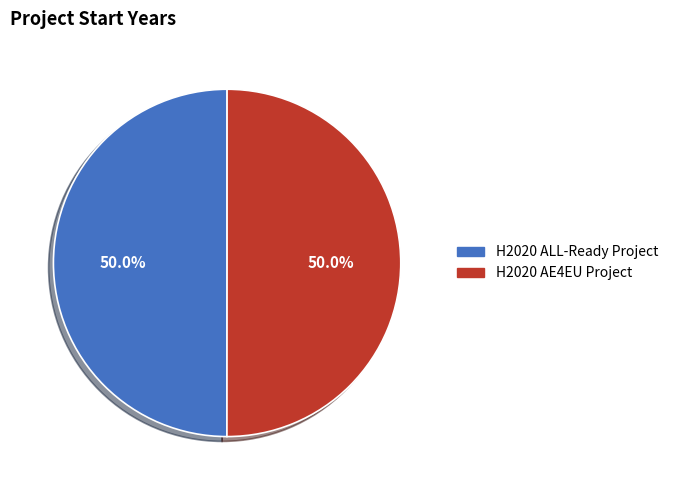

To the nearest percent, what is the combined percentage of H2020 AE4EU Project and H2020 ALL-Ready Project?

100%